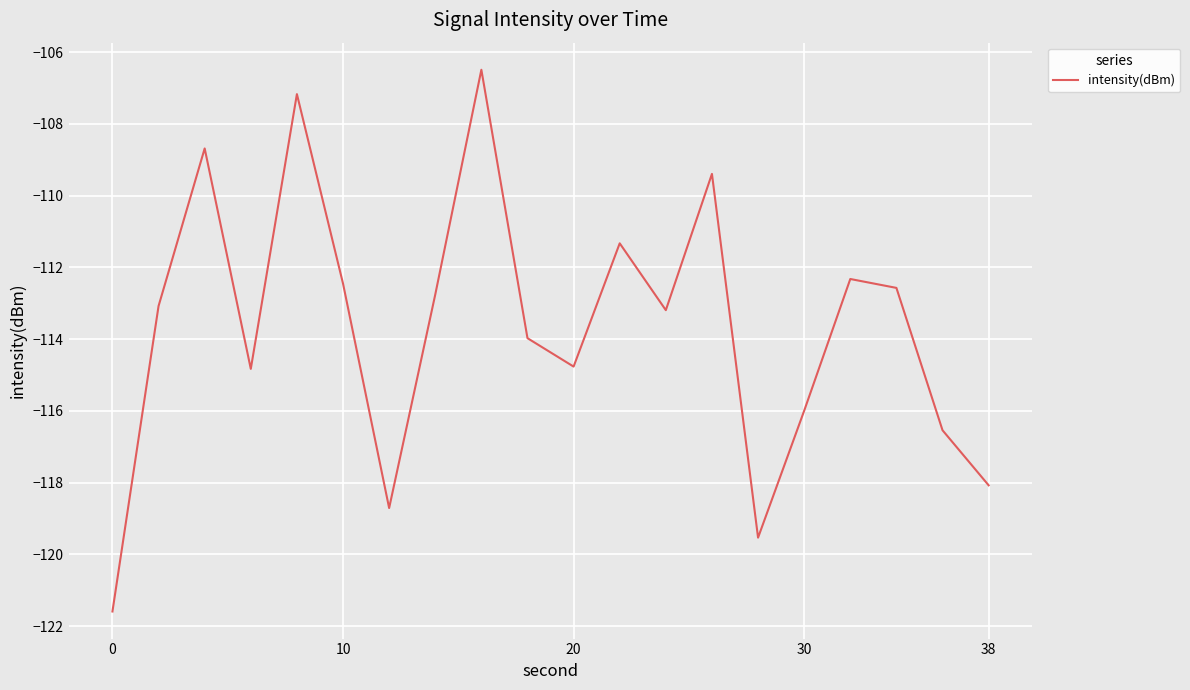

How many interior local peaks (higher than both neighbors) does the data have?

6